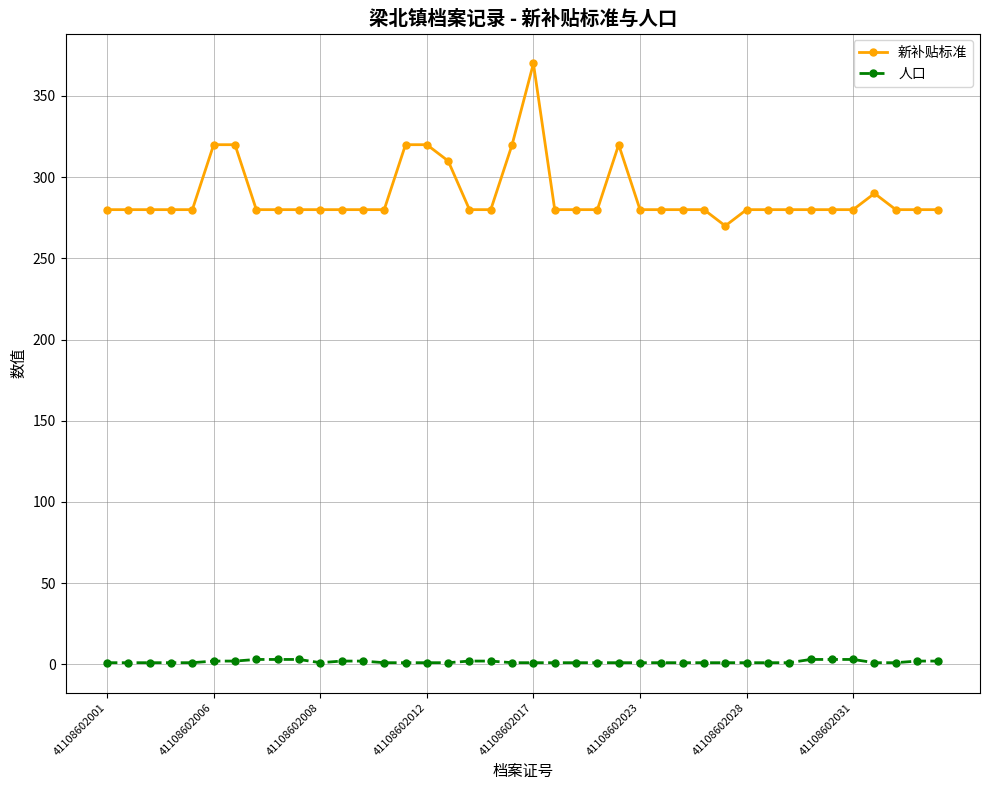

Is this an area chart (filled region under the line)?

No